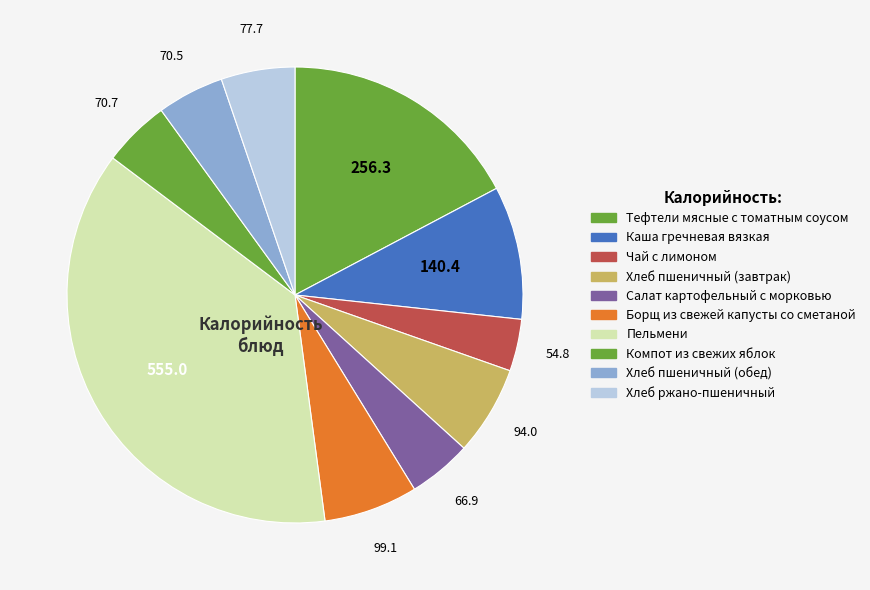

To the nearest percent, what percentage of the pie is Компот из свежих яблок?

5%